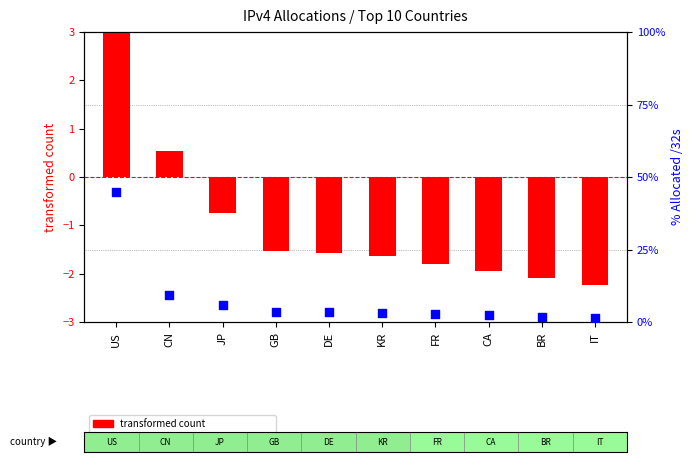

What are all the series names shown in the legend?

transformed count, percentile rank within the sample